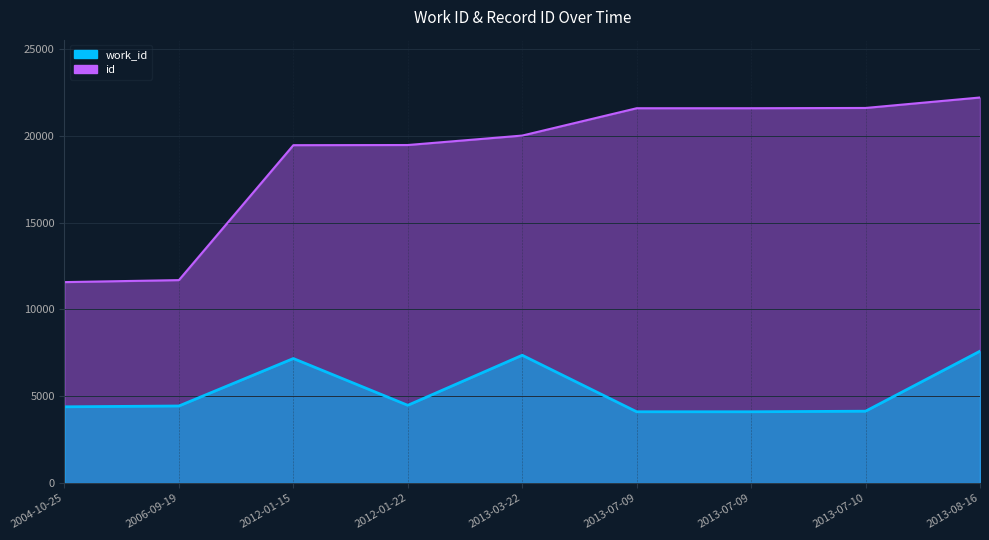

True or false: id has a value of 9250 at 2013-07-10.

False